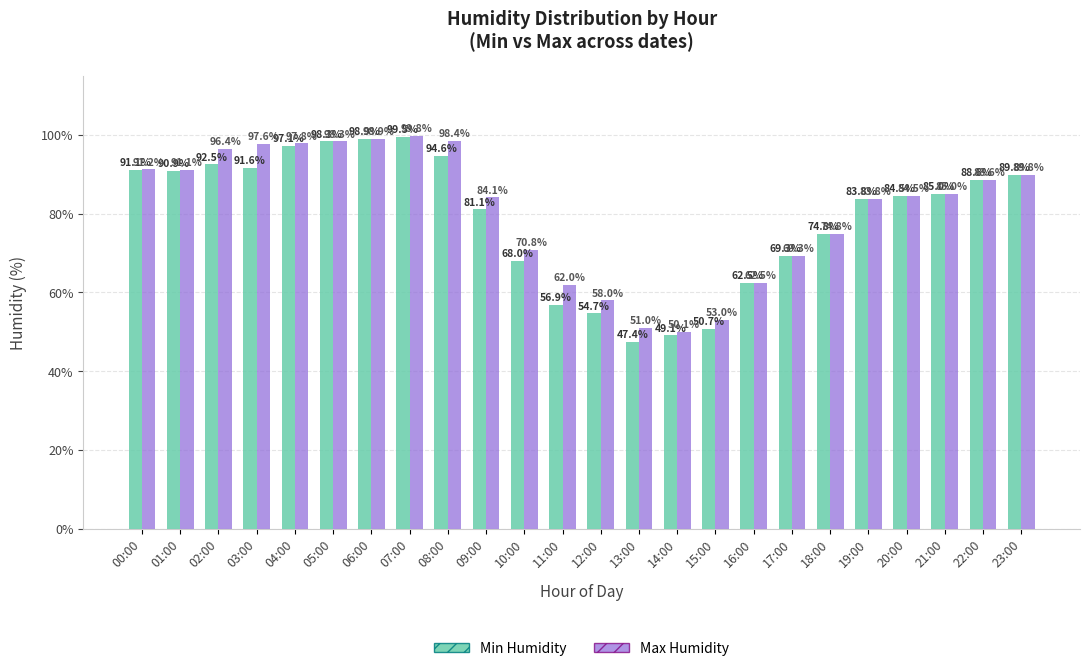

At which label is Min Humidity closest to 73?

18:00